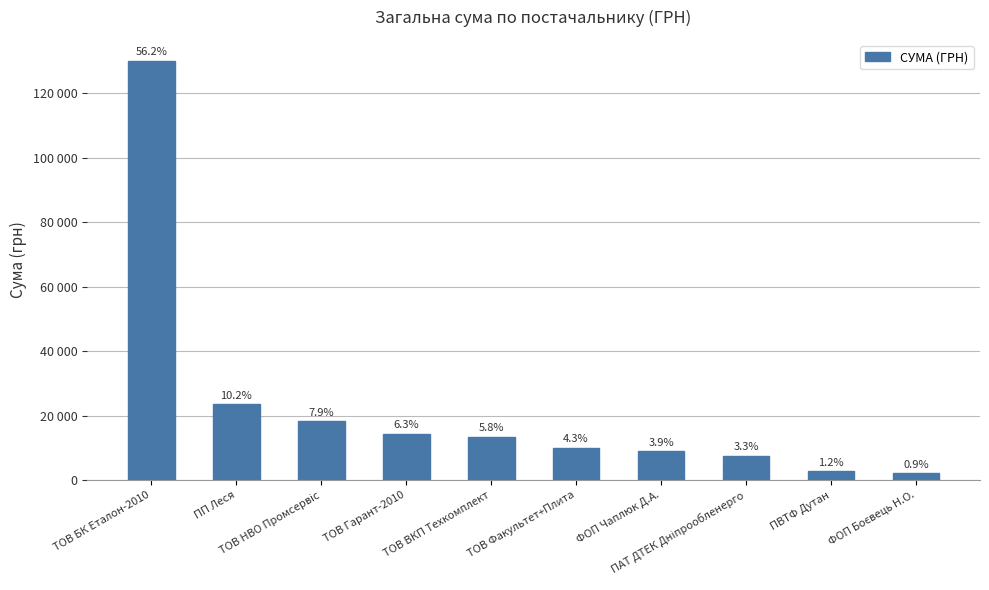

Between ТОВ ВКП Техкомплект and ФОП Боєвець Н.О., which is larger?

ТОВ ВКП Техкомплект